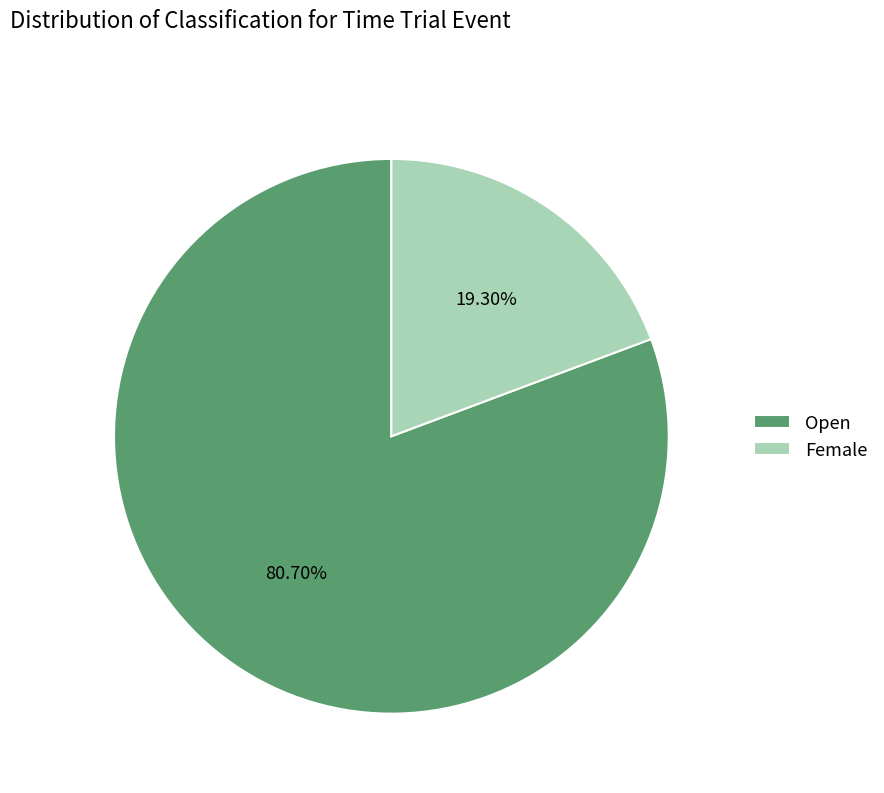

Is the sum of Female and Open greater than half?

Yes